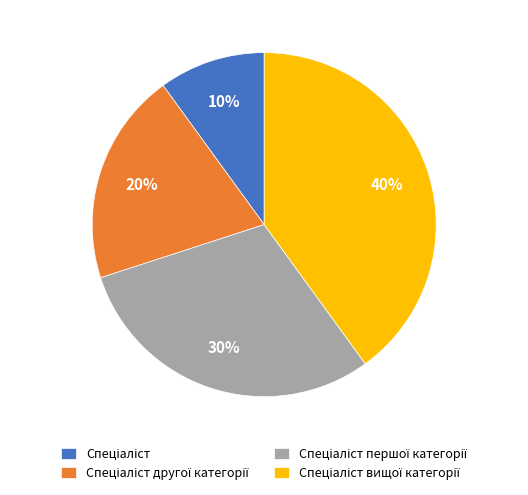

Does any single category account for the majority?

No